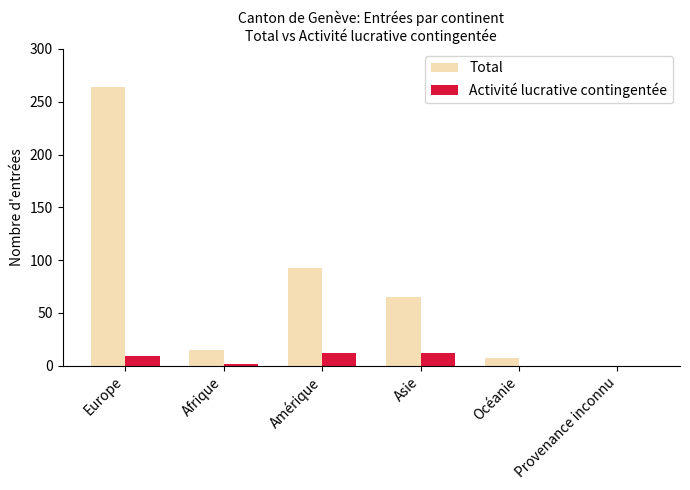

Reading left to right, extract all data points from this chart.

Total: Europe=264	Afrique=15	Amérique=93	Asie=65	Océanie=7	Provenance inconnu=0
Activité lucrative contingentée: Europe=9	Afrique=2	Amérique=12	Asie=12	Océanie=0	Provenance inconnu=0